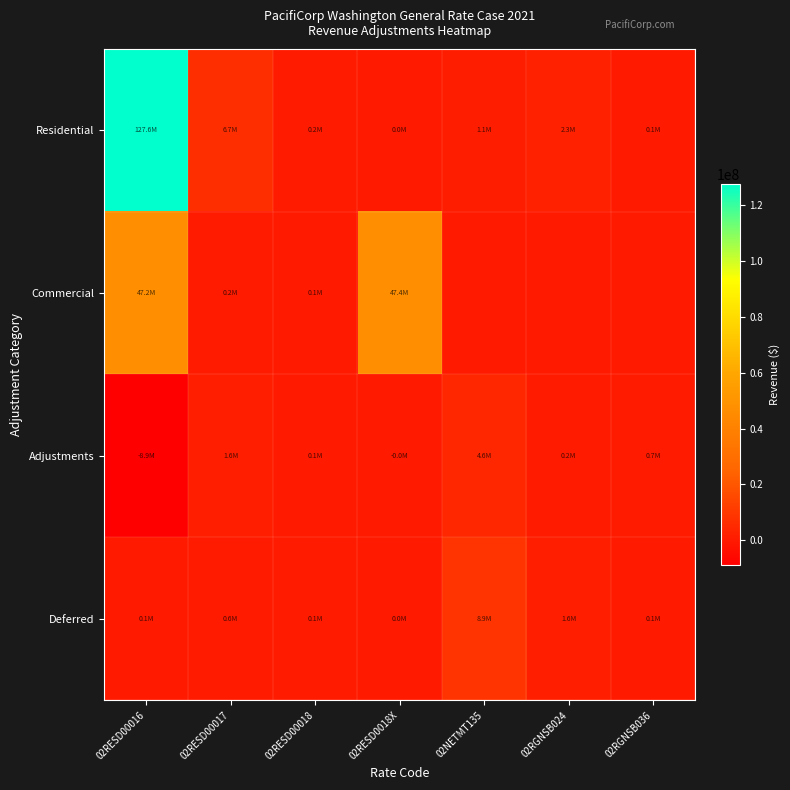

At 02RESD00018, list the series in order from smallest to largest.

Commercial, Adjustments, Deferred, Residential